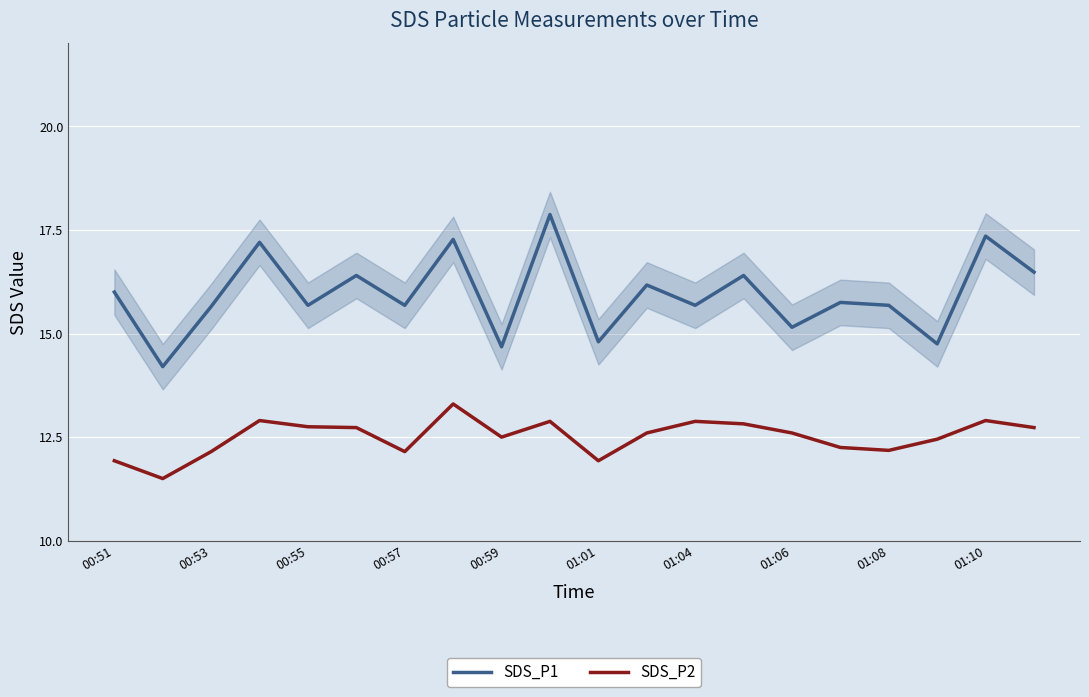

Which series has the largest total across all categories?

SDS_P1